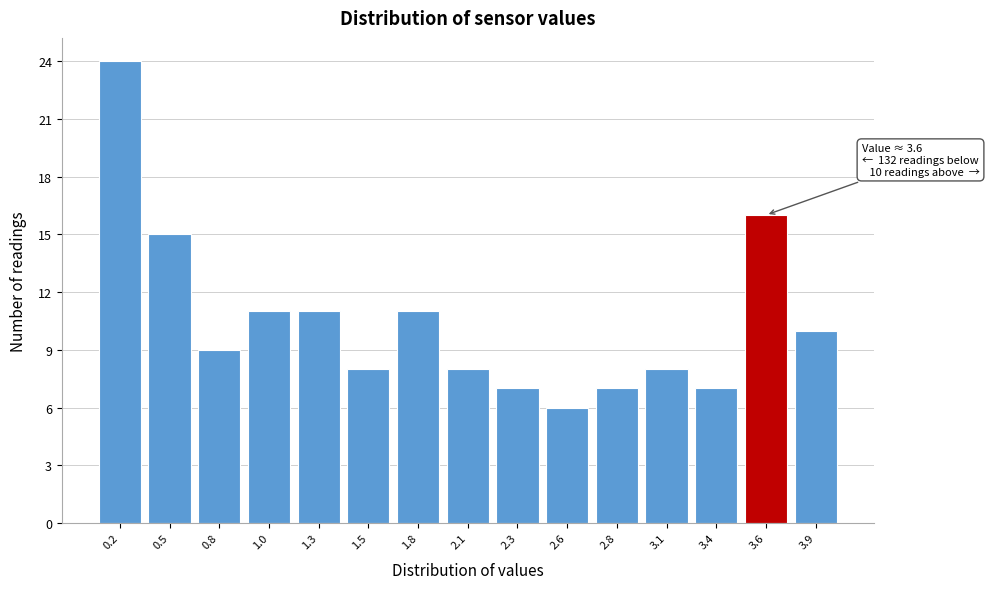

Reading left to right, transcribe all the data shown in this chart.

24	15	9	11	11	8	11	8	7	6	7	8	7	16	10